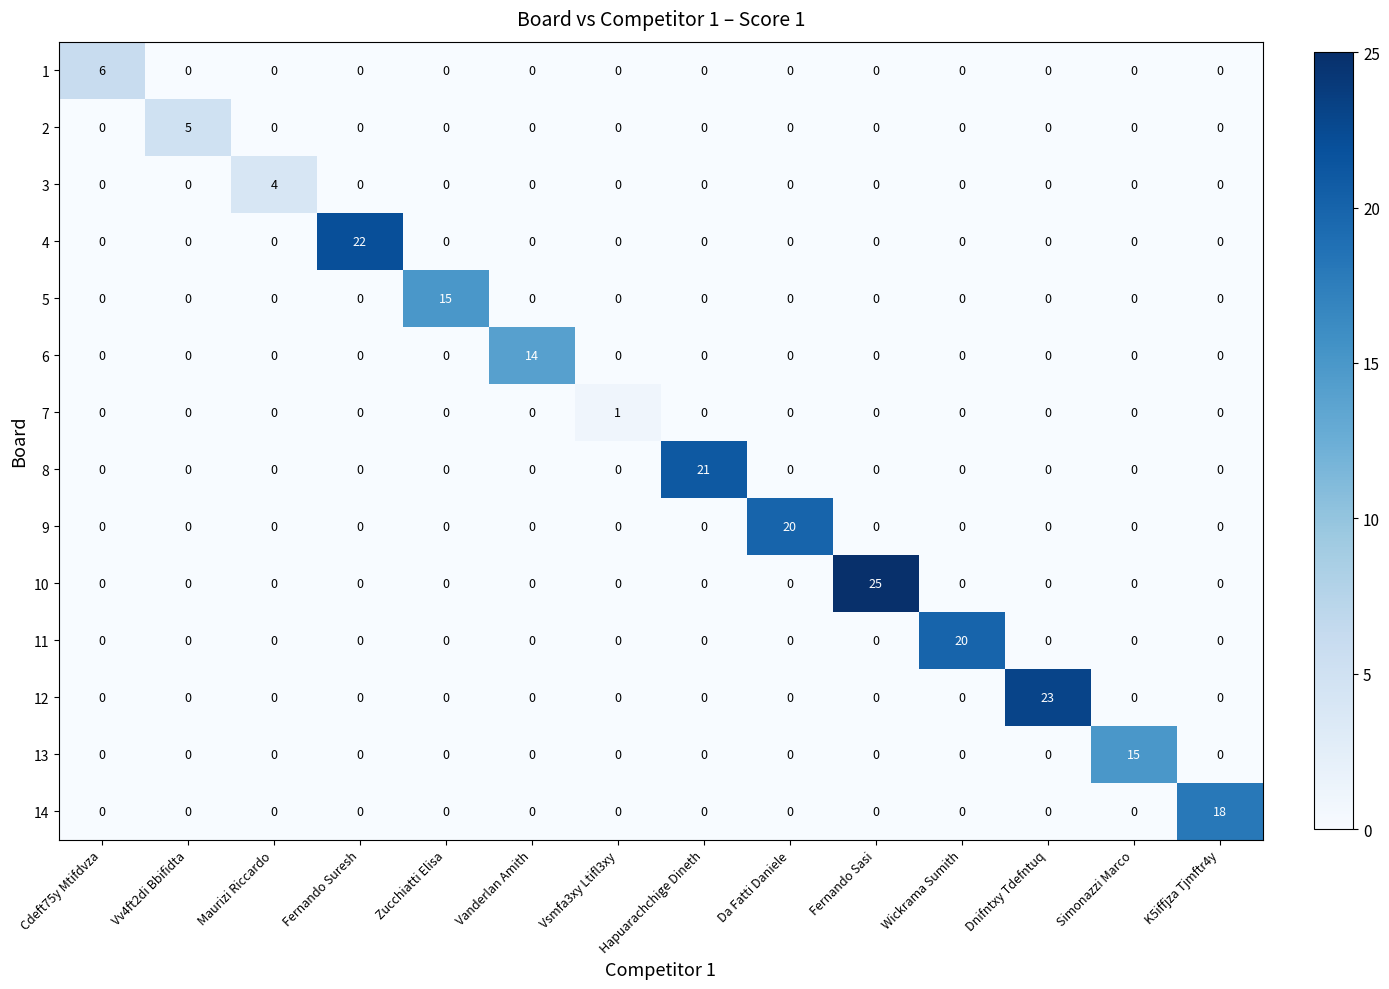

Which series has the largest total across all categories?

10